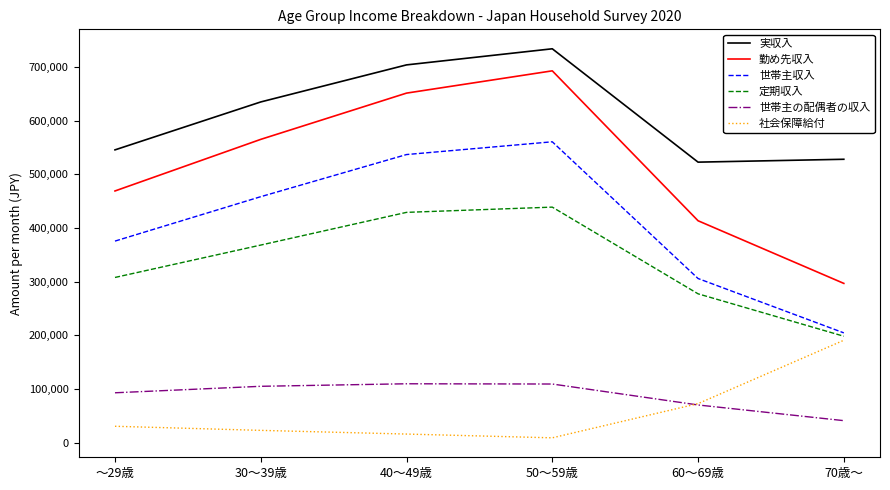

What is the difference between the highest and lowest values at ～29歳?

514801